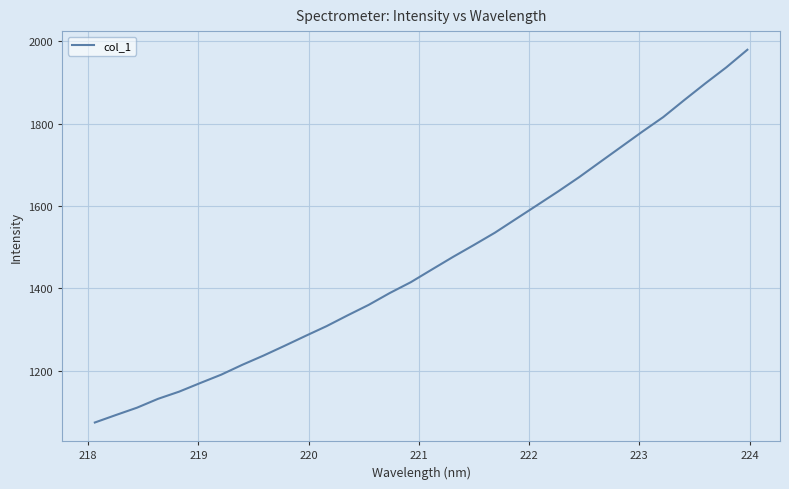

What is the maximum value shown in the chart?

1979.3